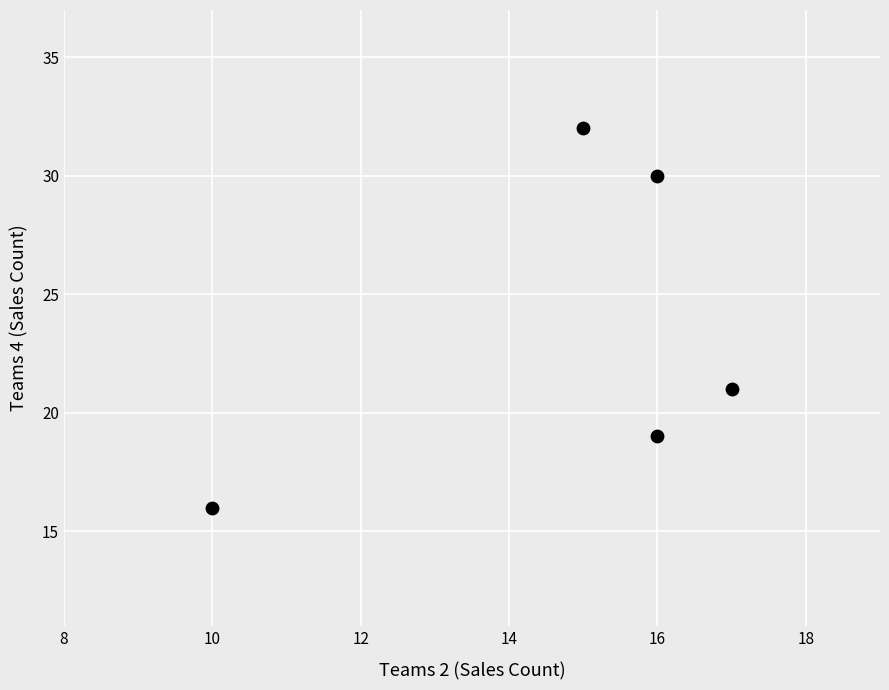

What is the range of Y values (max minus min)?

16